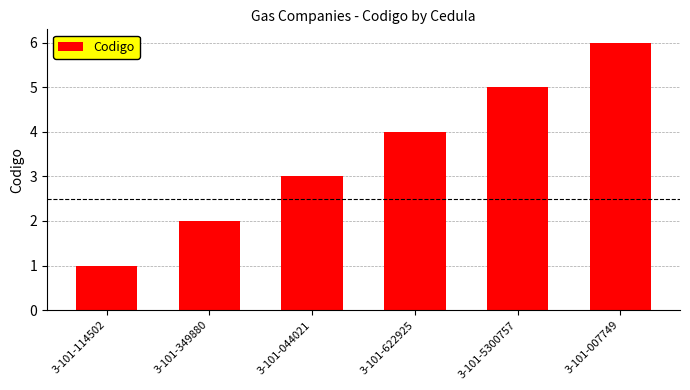

Read the value at 3-101-622925.

4